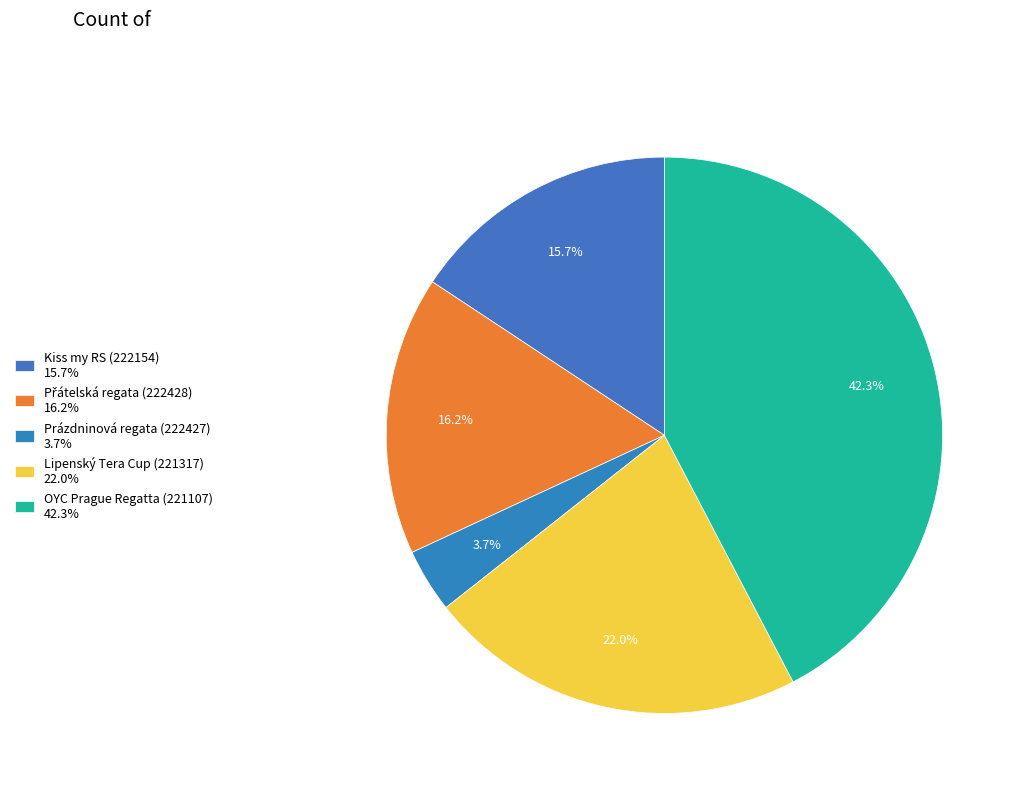

How many slices are in this pie chart?

5